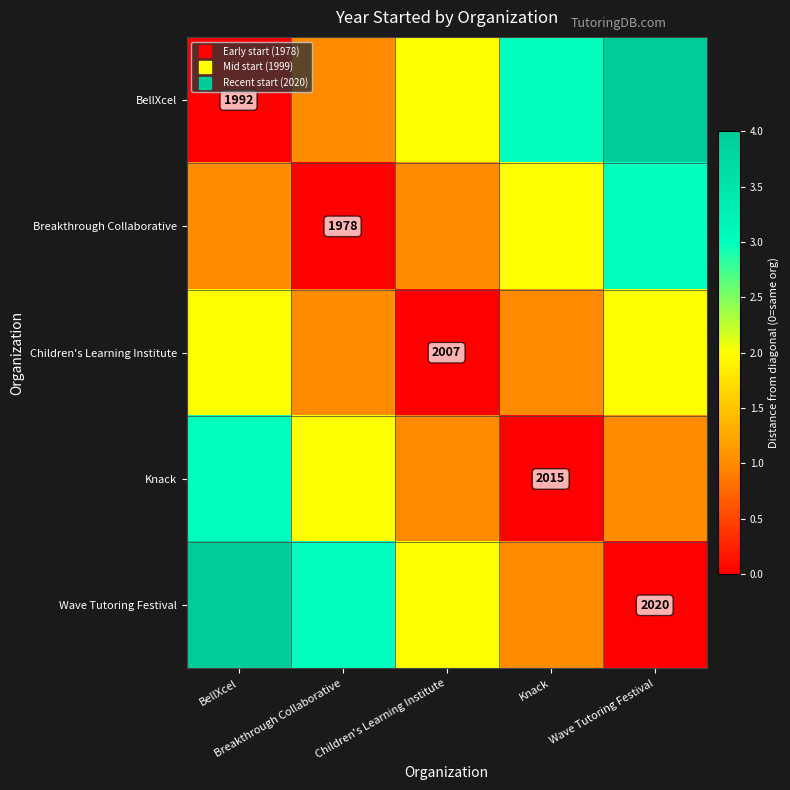

Which series has the largest total across all categories?

BellXcel